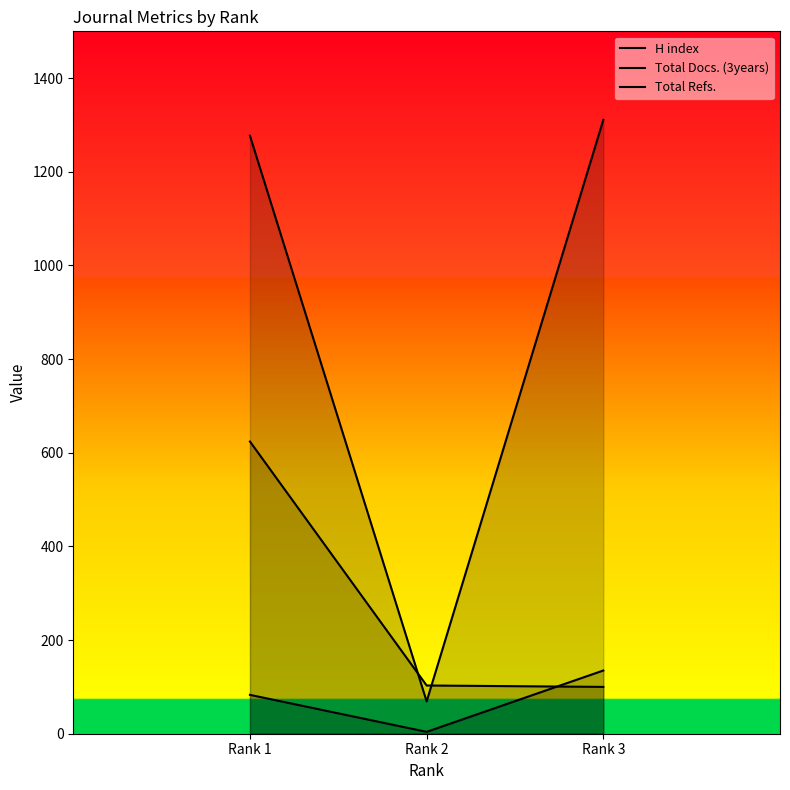

What is the smallest value displayed?

4